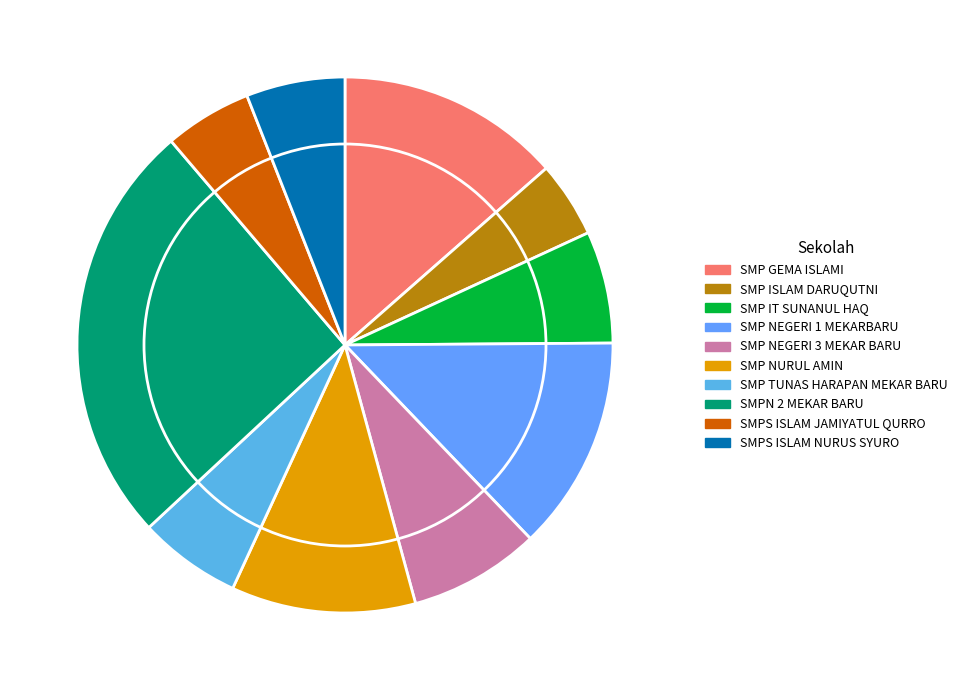

Rank the categories by value from lowest to highest.

SMP ISLAM DARUQUTNI, SMPS ISLAM JAMIYATUL QURRO, SMPS ISLAM NURUS SYURO, SMP TUNAS HARAPAN MEKAR BARU, SMP IT SUNANUL HAQ, SMP NEGERI 3 MEKAR BARU, SMP NURUL AMIN, SMP NEGERI 1 MEKARBARU, SMP GEMA ISLAMI, SMPN 2 MEKAR BARU